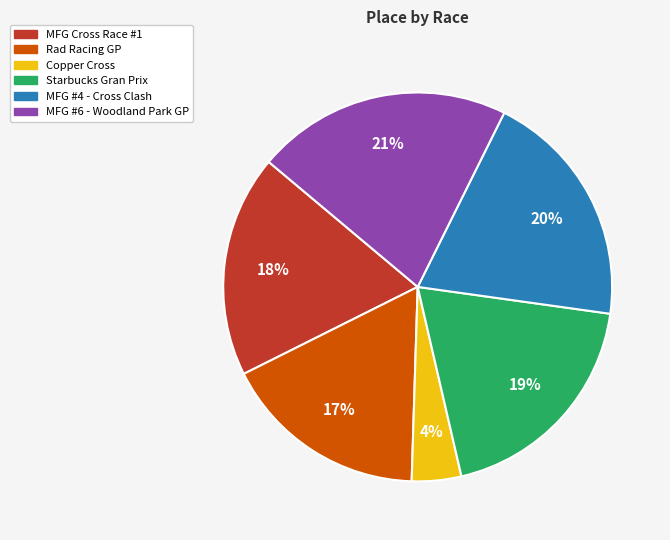

How many segments does this pie chart have?

6